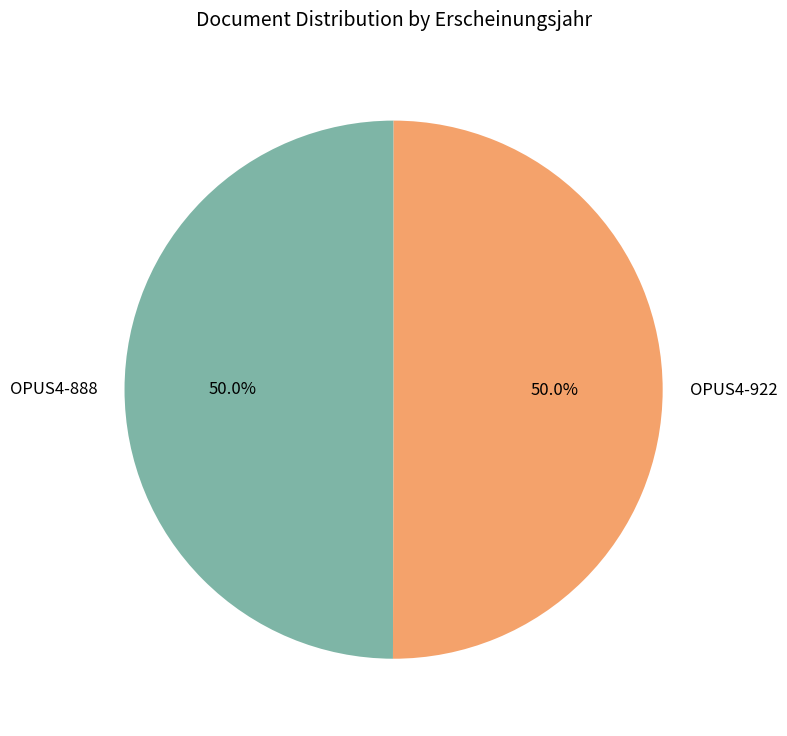

Is it true that OPUS4-888 is 50% of the pie?

True